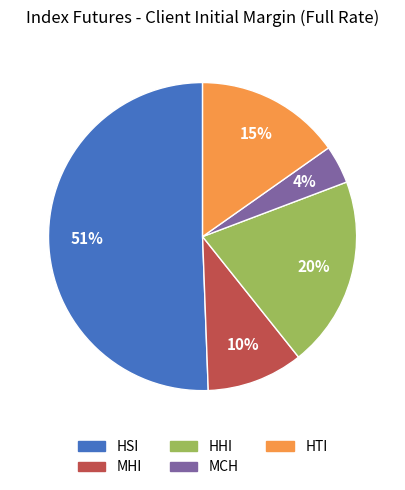

To the nearest percent, what portion does MCH represent?

4%